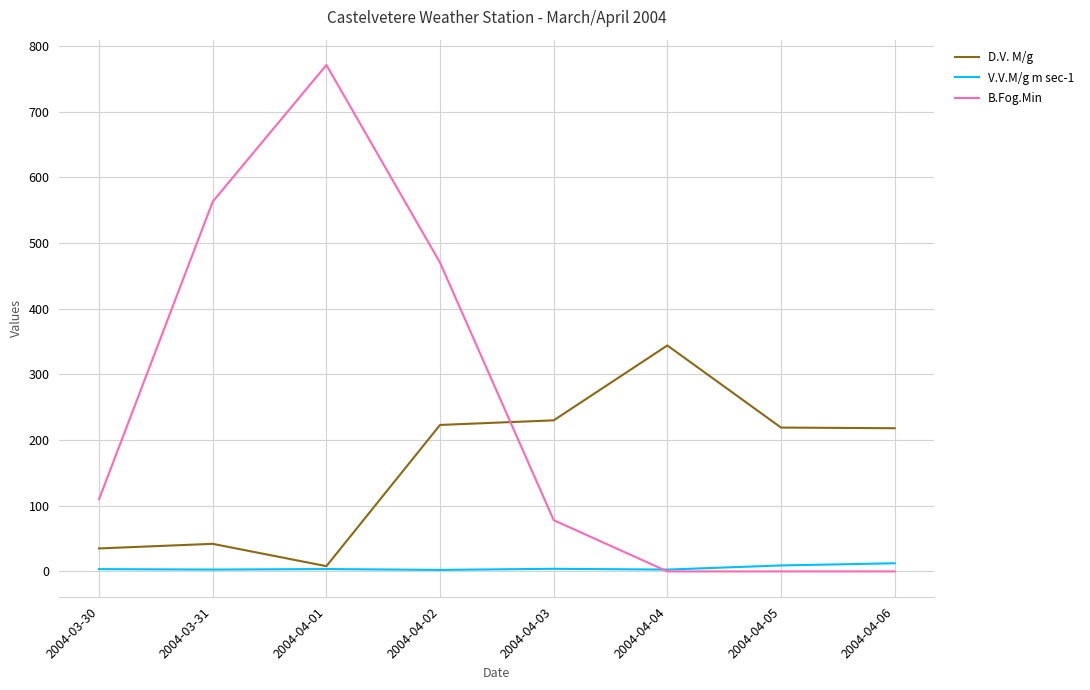

Where do B.Fog.Min and D.V. M/g first cross each other?

2004-04-02 and 2004-04-03